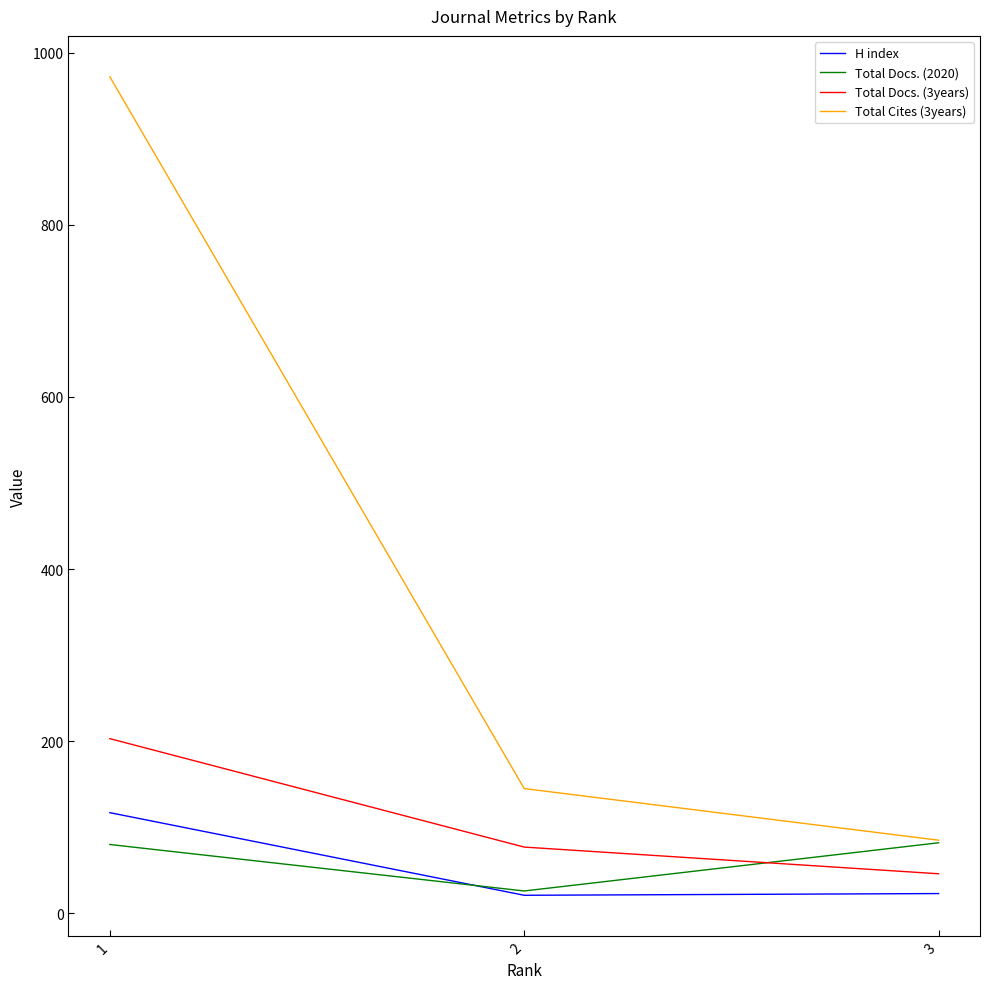

What is the greatest value displayed?

972